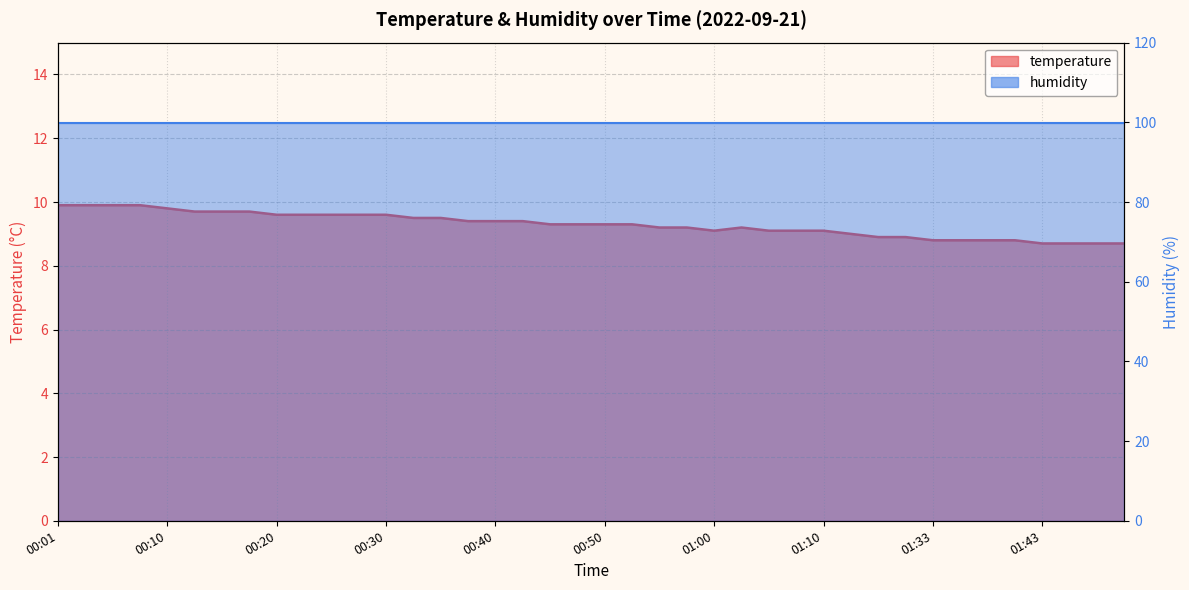

What is the change in value from 00:27 to 00:37?

-0.2